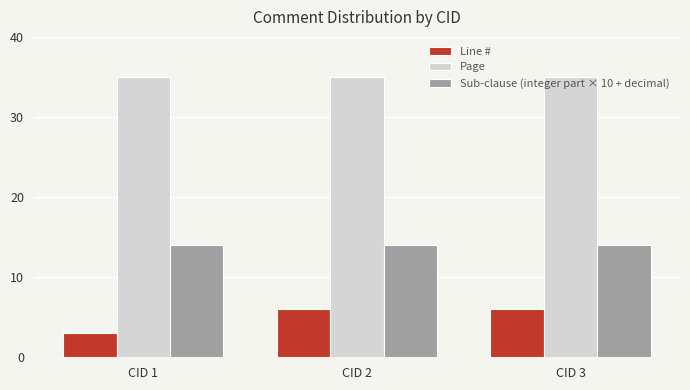

What is the approximate value of Line # at CID 1?

3